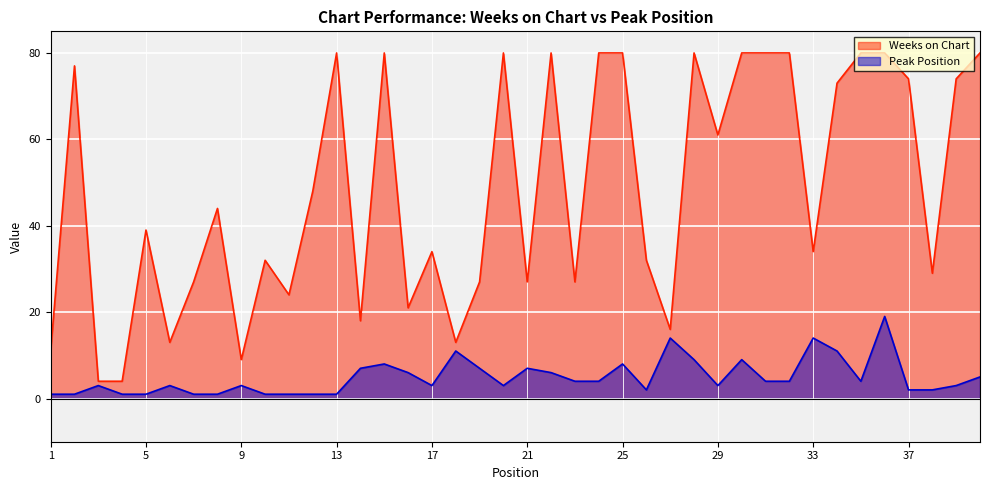

What is the difference between the maximum and minimum values in the Weeks on Chart series?

76